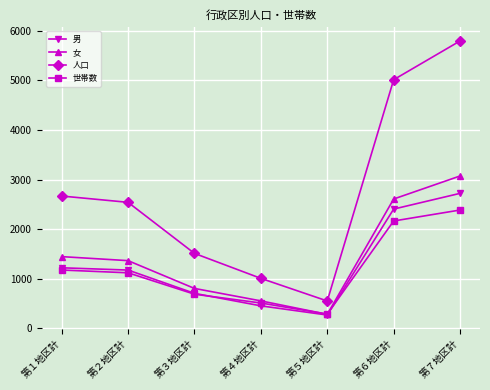

What is the minimum value for 女?

283